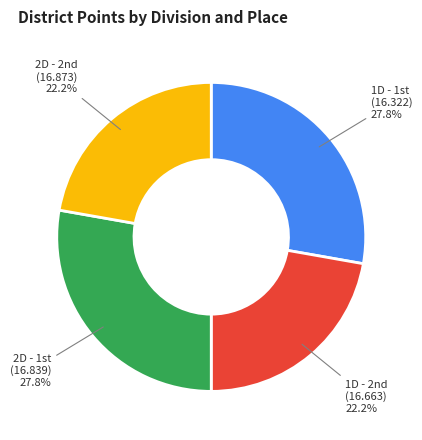

Is there any slice that represents more than half of the pie?

No